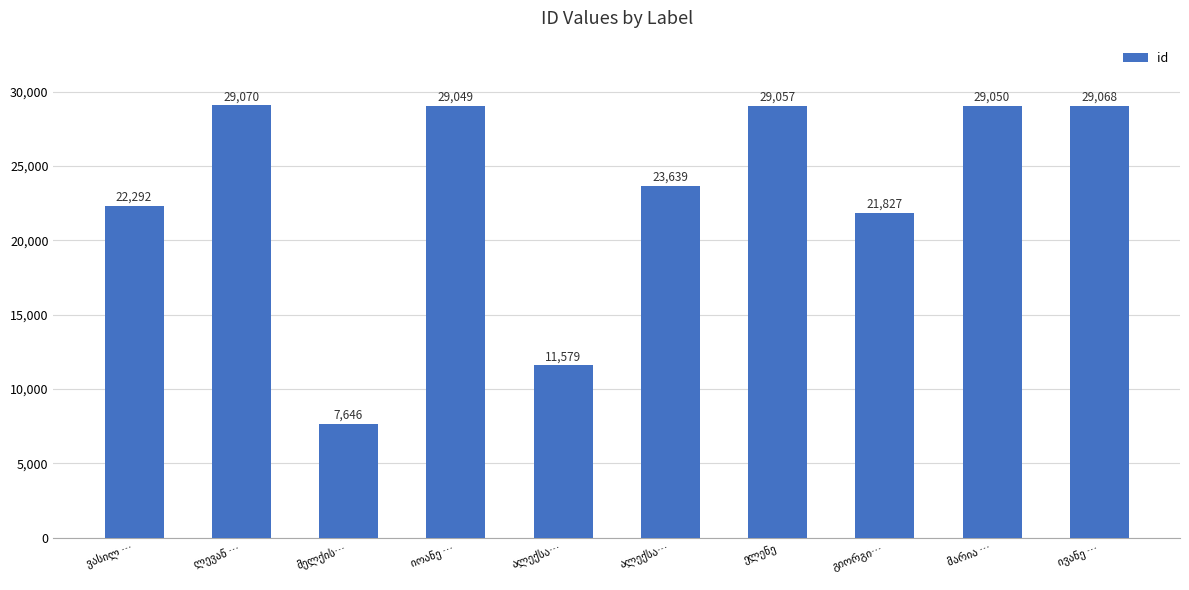

Count the number of data series in this chart.

1